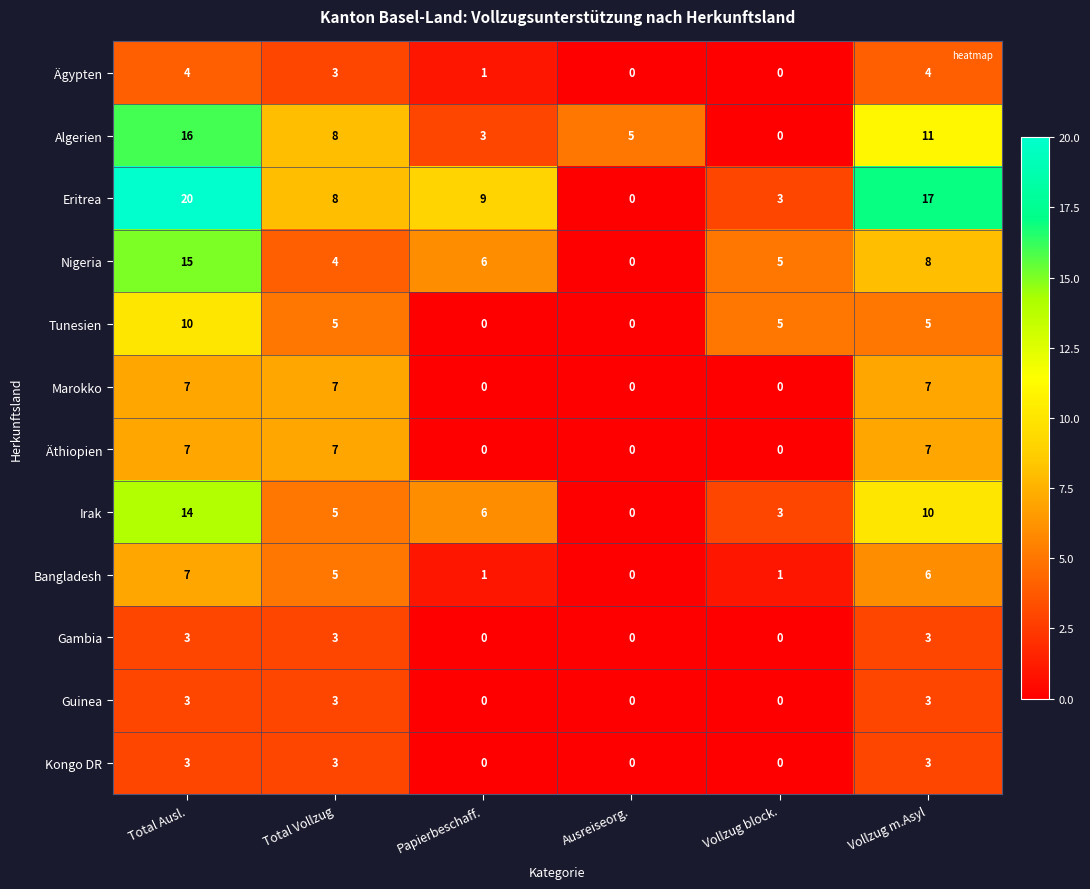

What is the greatest value displayed?

20